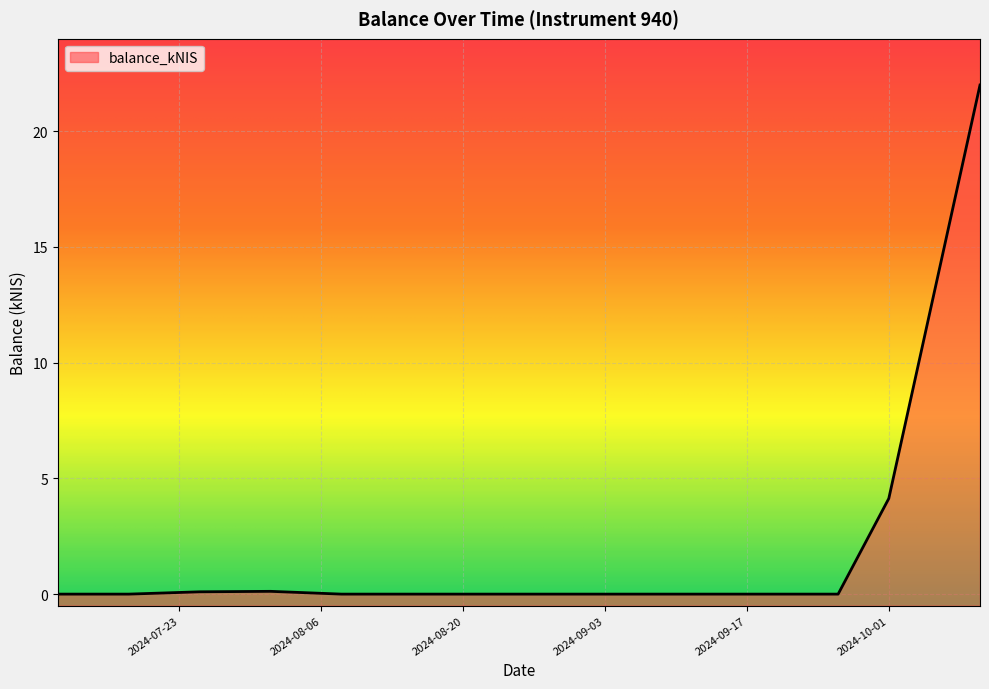

Does the chart display data point markers on the line(s)?

No